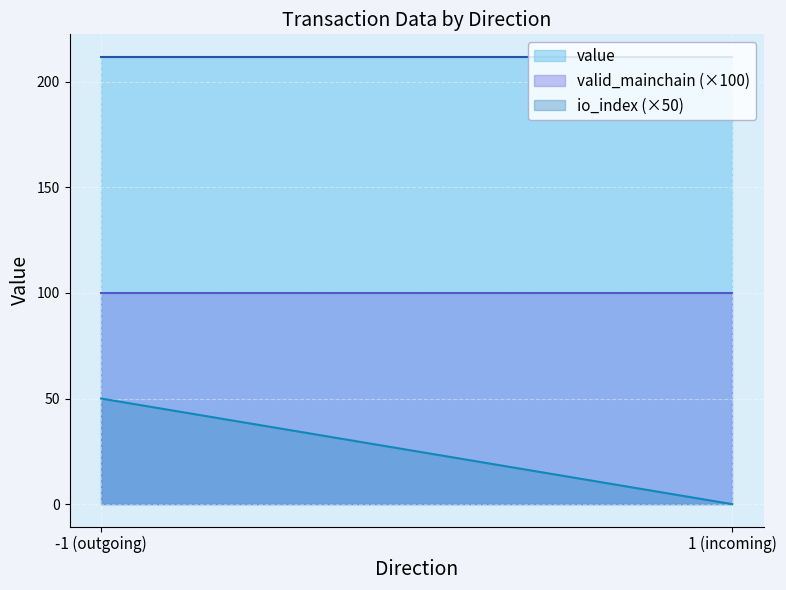

Reading left to right, transcribe all the data shown in this chart.

io_index: 1.0	1.0	0.0	0.0
valid_mainchain: 1.0	1.0	1.0	1.0
value: 211.8	211.8	211.8	211.8